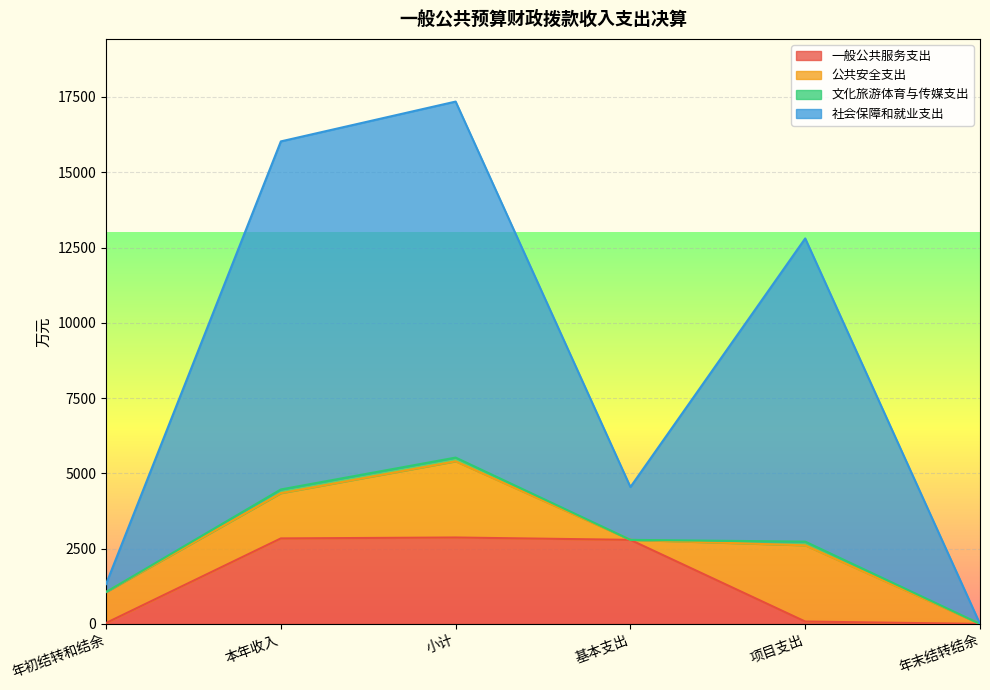

What is the greatest value displayed?

17346.6